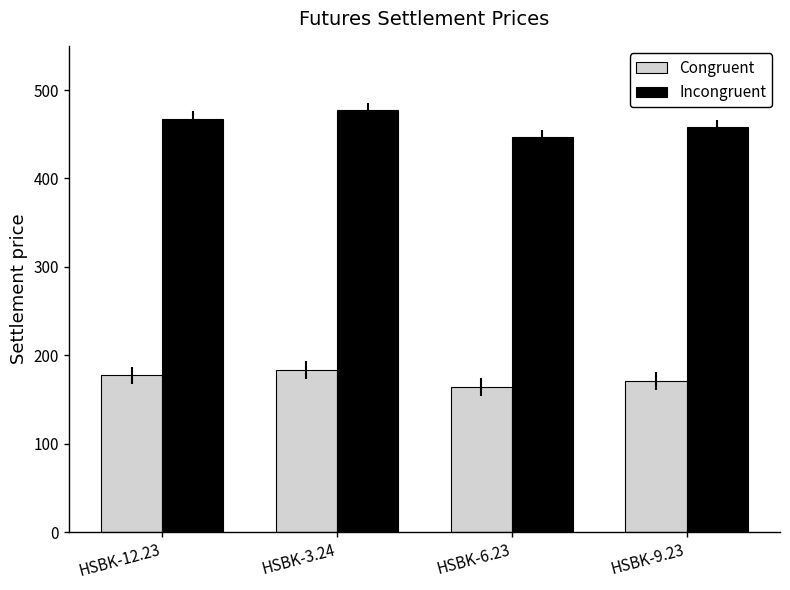

What is the difference between the Congruent values at HSBK-6.23 and HSBK-12.23?

12.8